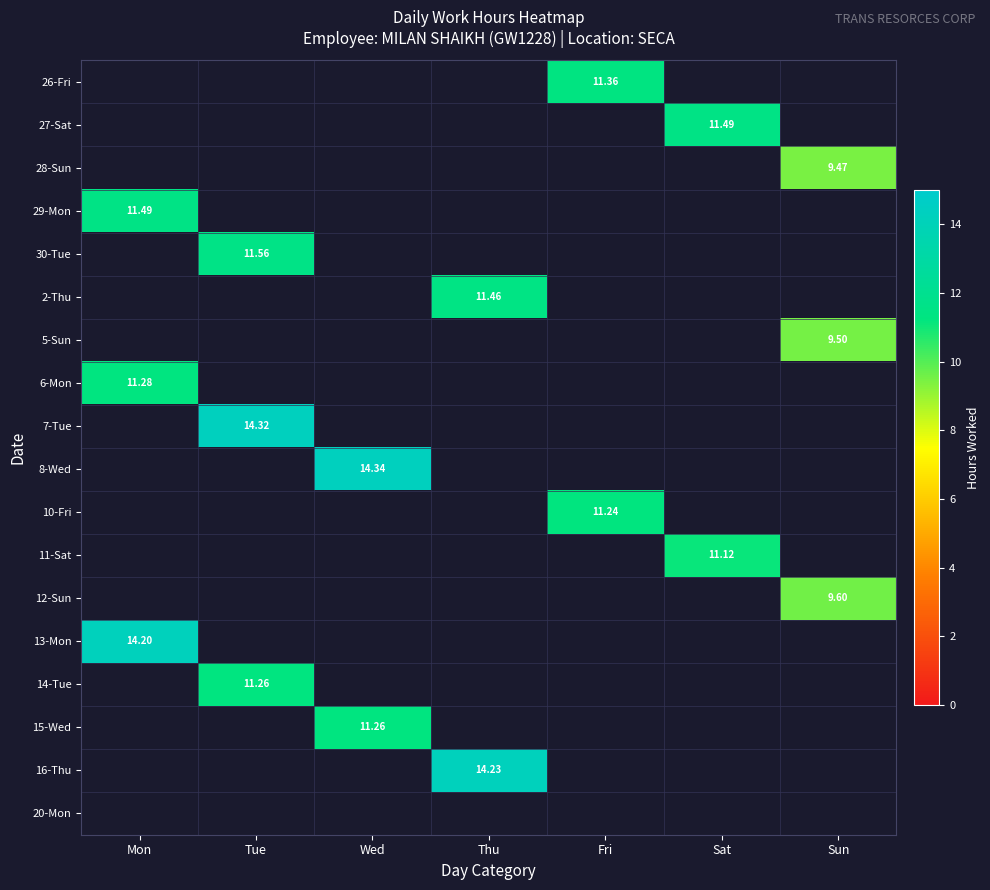

Which has a higher value, Fri or Tue?

Tue